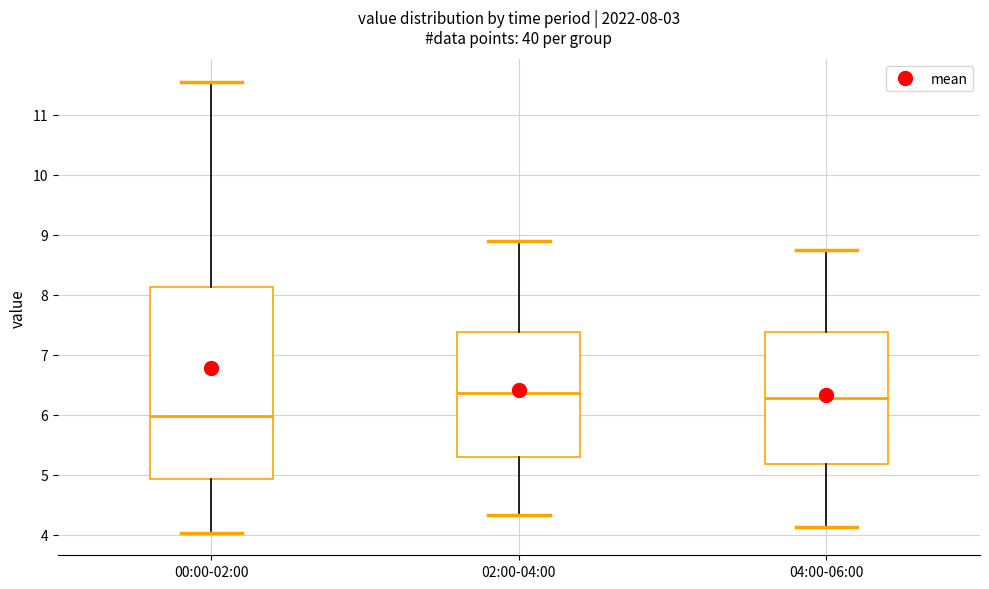

Comparing the boxes themselves (not the whiskers), which one is the tallest?

00:00-02:00